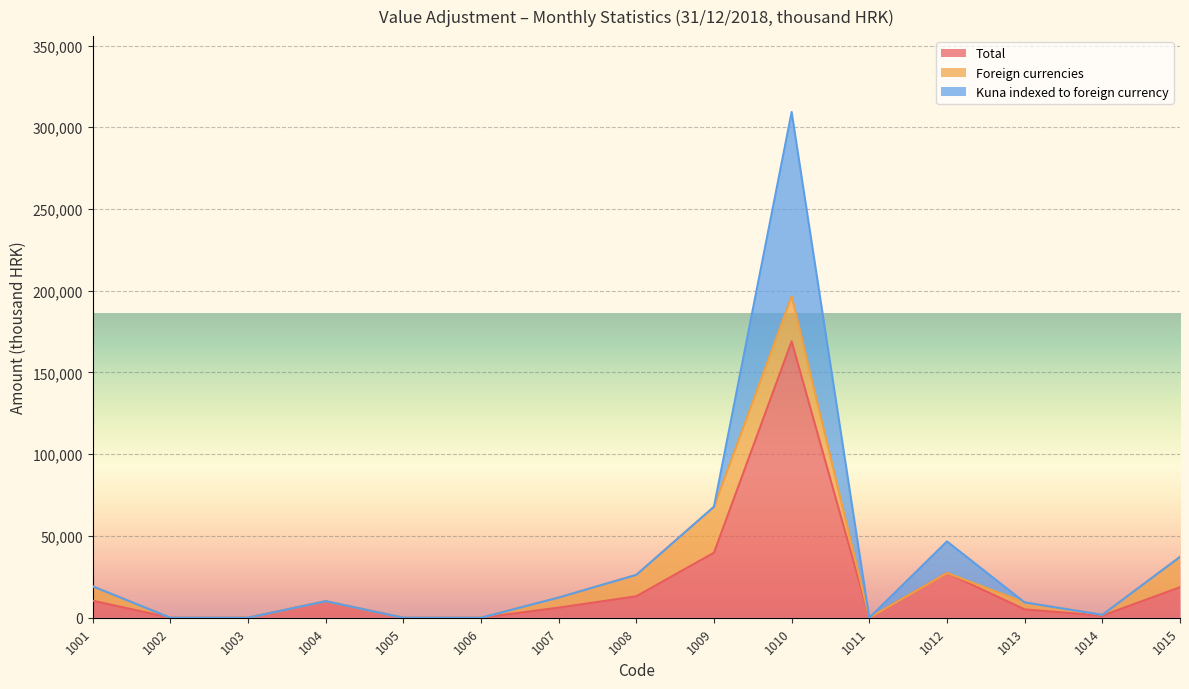

Is it true that Total equals 10416 at 1001?

True